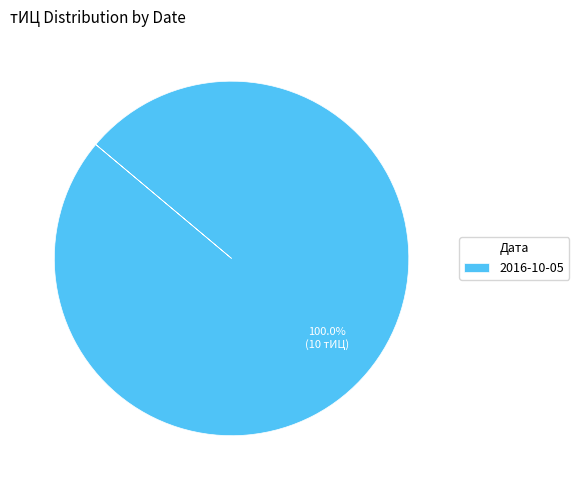

Which category accounts for the majority?

2016-10-05